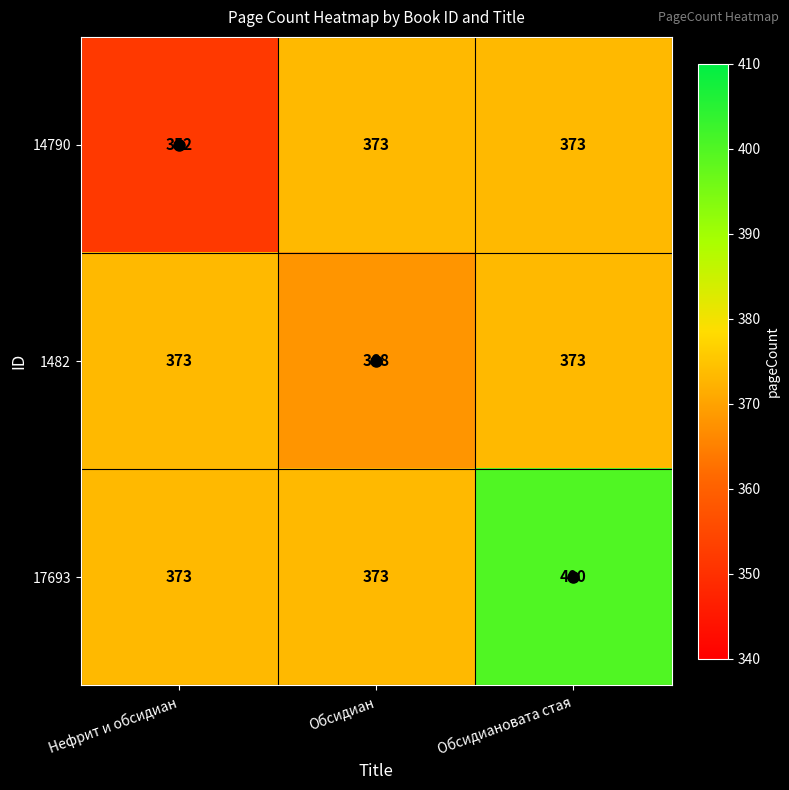

At which category is the sum across all series the highest?

Обсидиановата стая